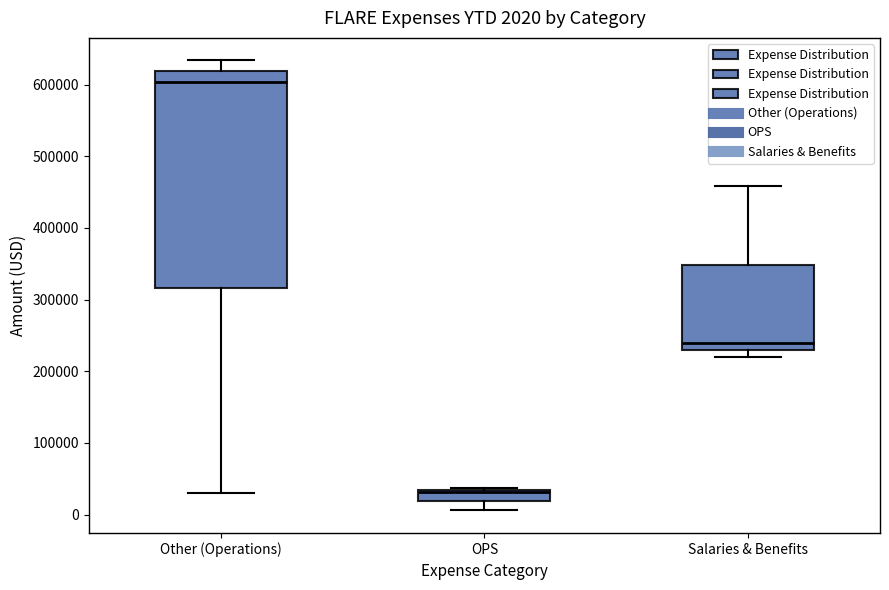

Which box has the lowest median line?

OPS